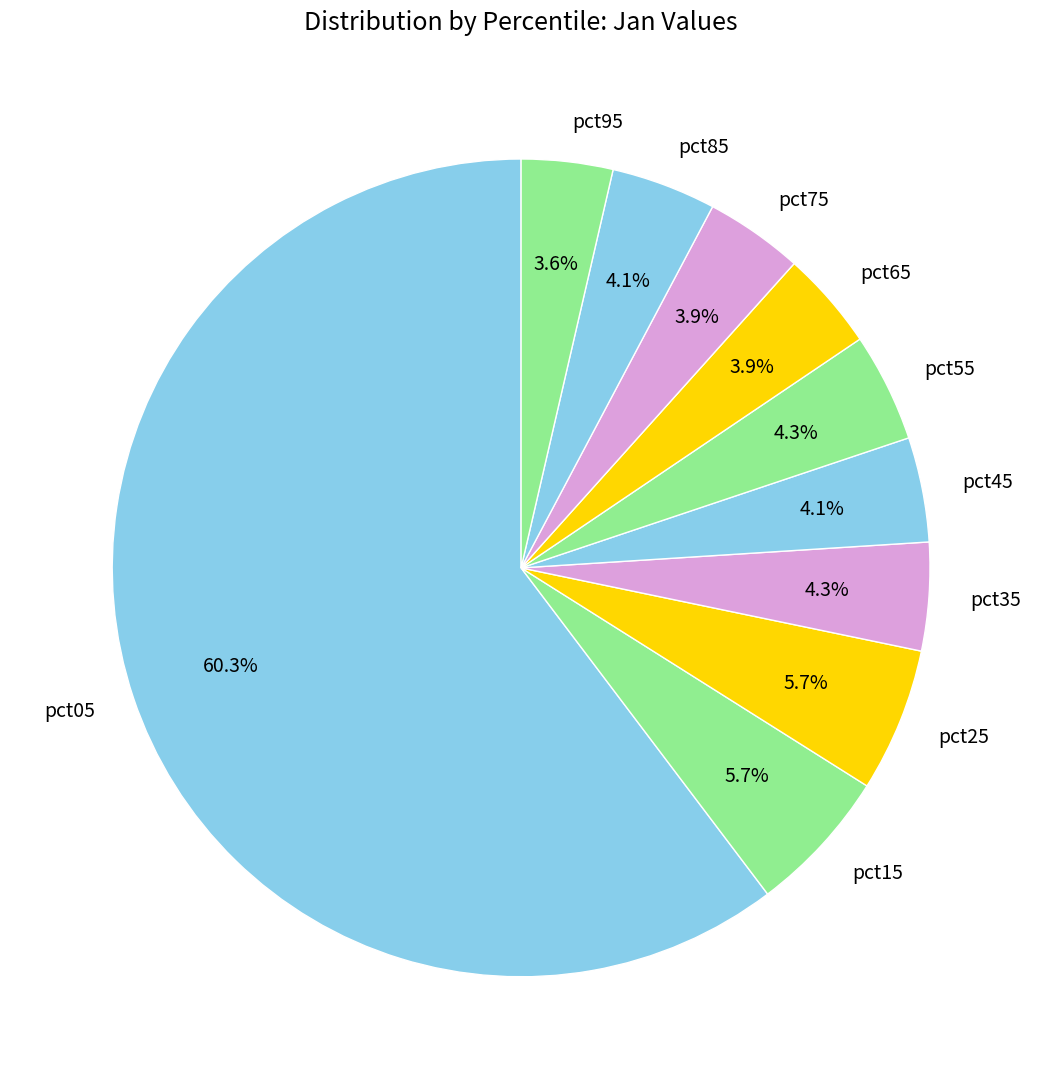

How many slices are in this pie chart?

10